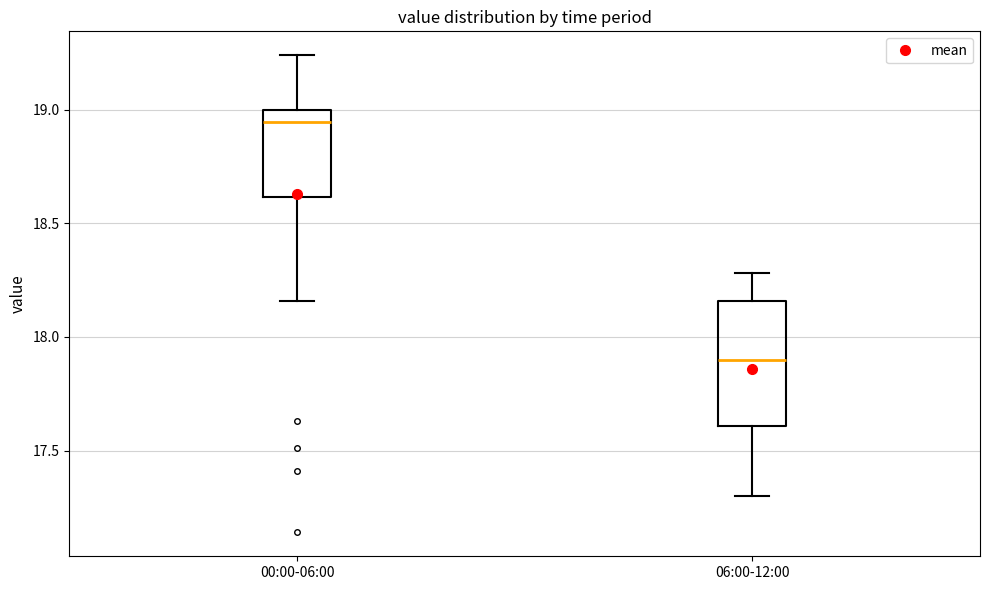

Where is the upper edge of the box for 06:00-12:00 on the y-axis? The values are not printed on the chart, so give them approximately, as read against the axis.

18.15